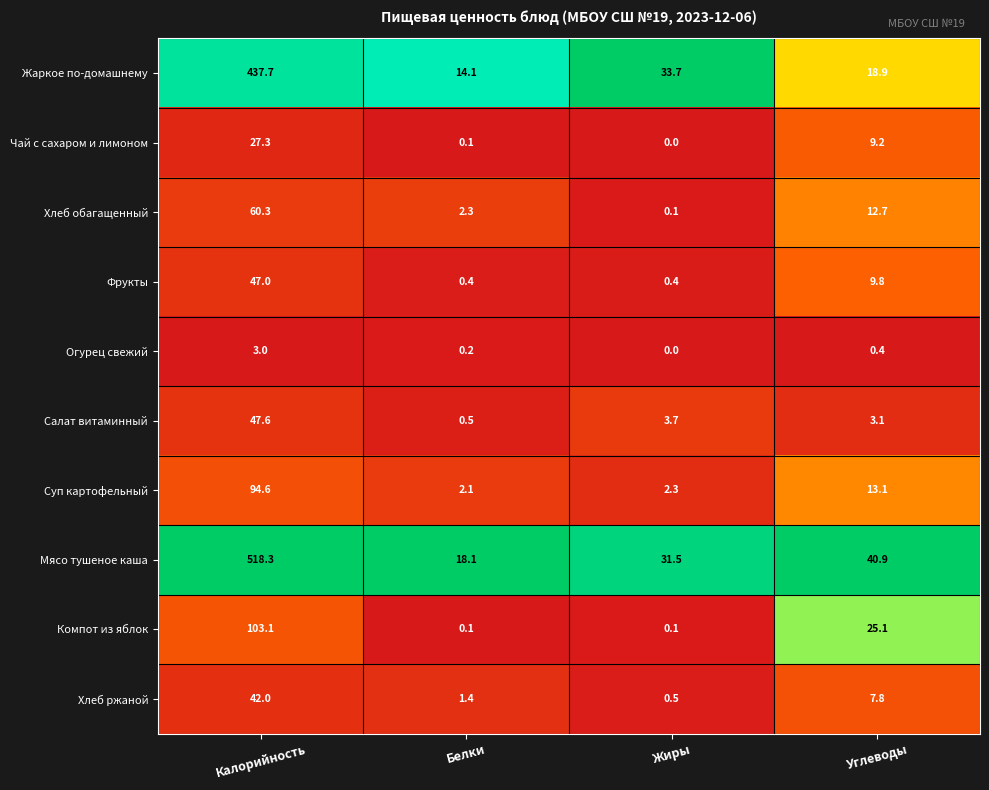

Where does the Чай с сахаром и лимоном series first go above 9?

Калорийность